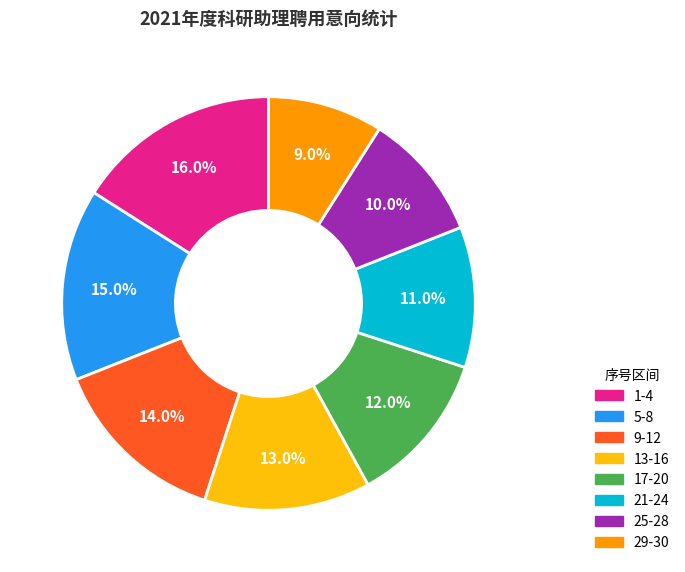

How many segments does this pie chart have?

8